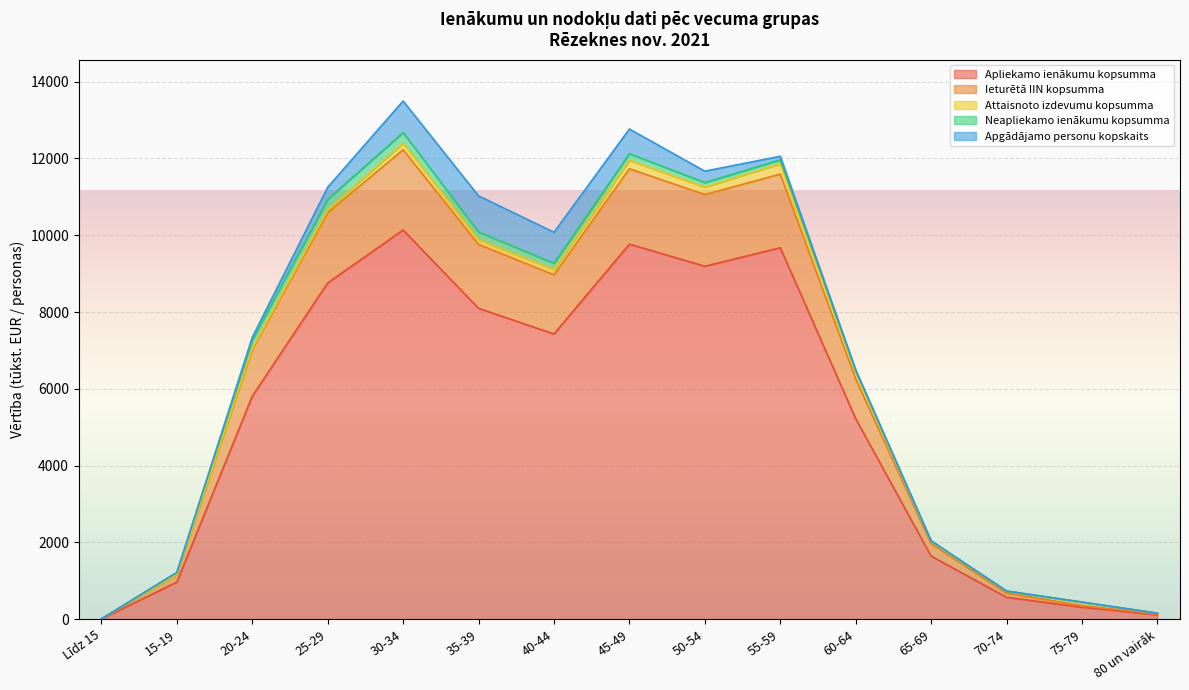

What is the sum of all Neapliekamo ienākumu kopsumma values?

1649.7